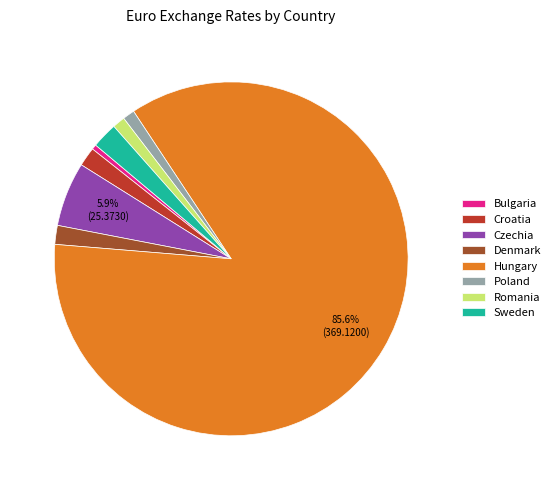

What percentage is NOT represented by Czechia?

94.1%